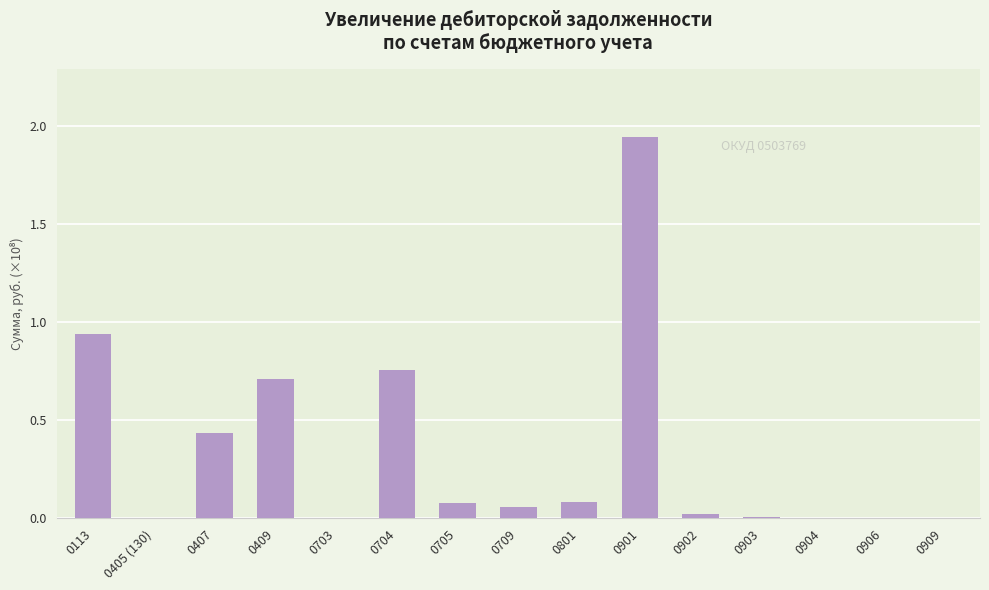

Which category has the highest value across all series?

0901